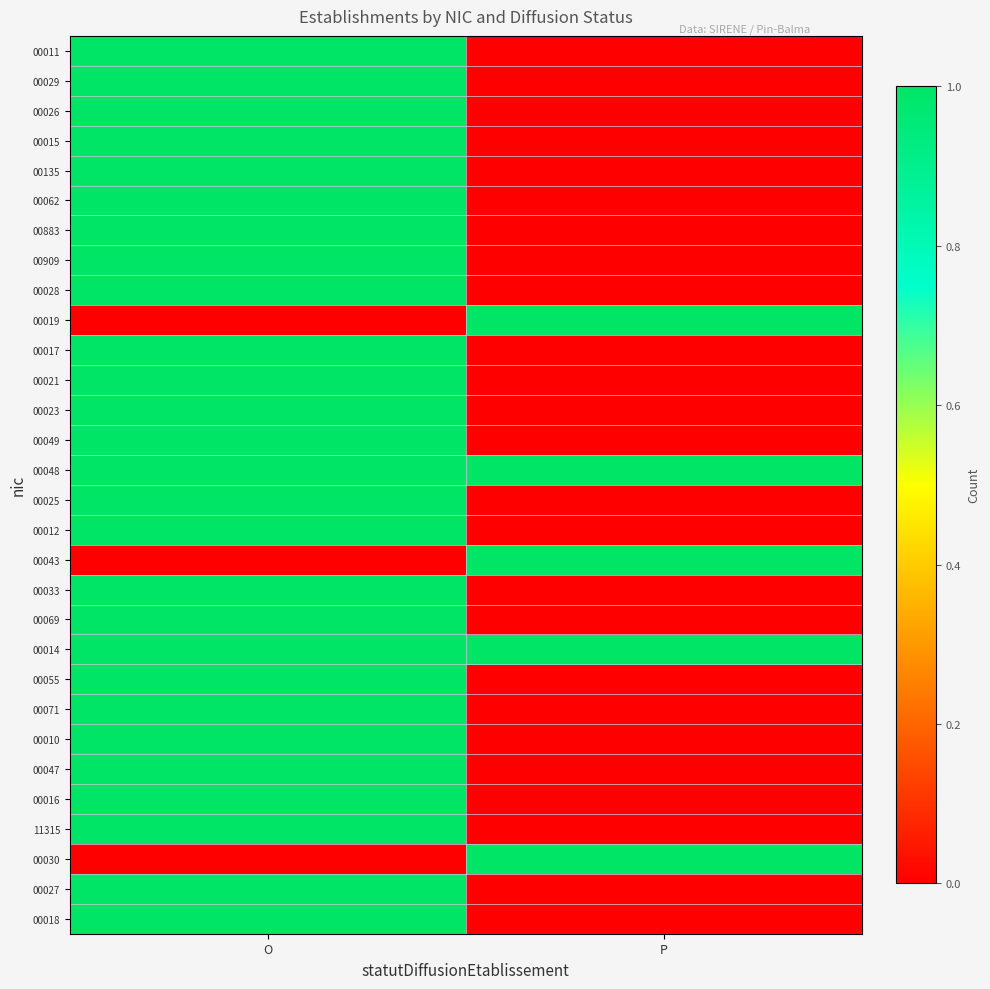

How many distinct data groups are displayed?

30